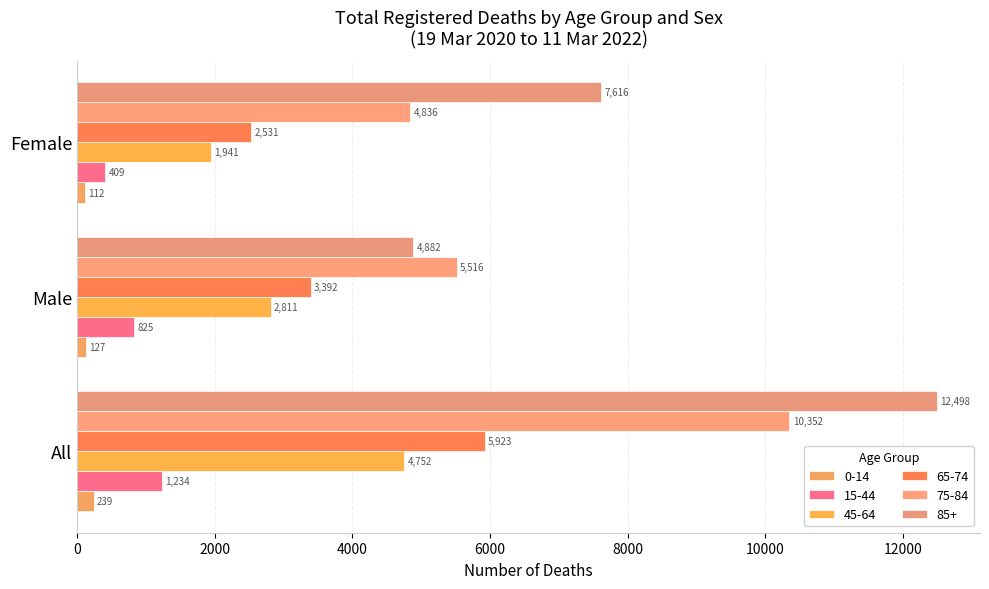

Rank the series by their maximum value, from highest to lowest.

85+, 75-84, 65-74, 45-64, 15-44, 0-14